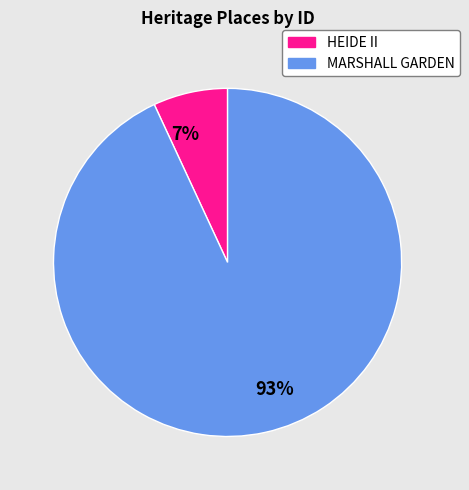

Is there any slice that represents more than half of the pie?

Yes